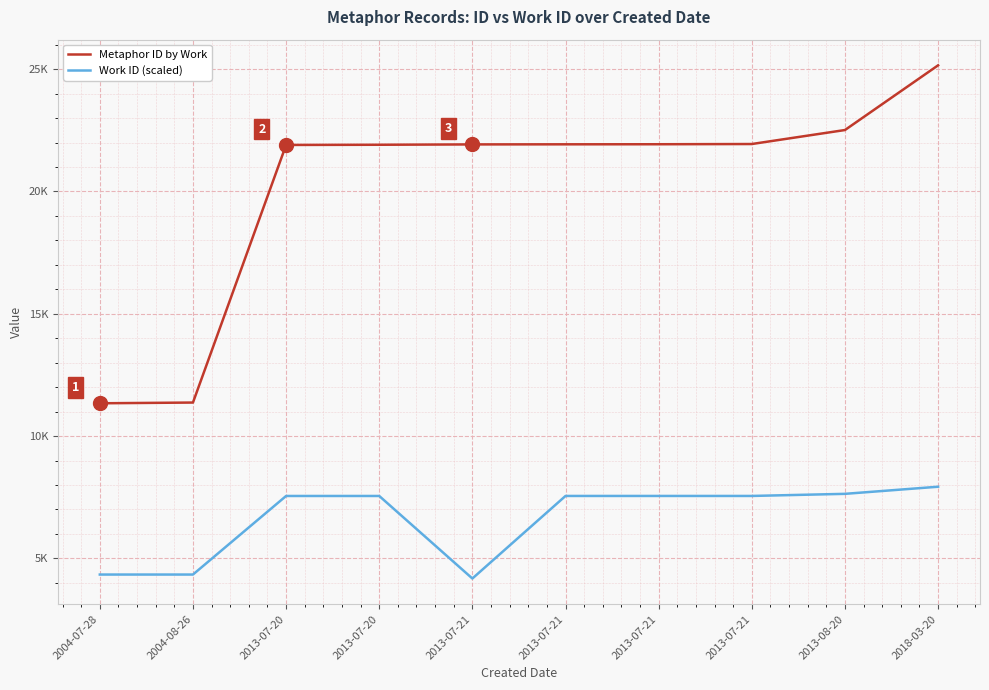

Which series has the largest total across all categories?

Metaphor ID by Work